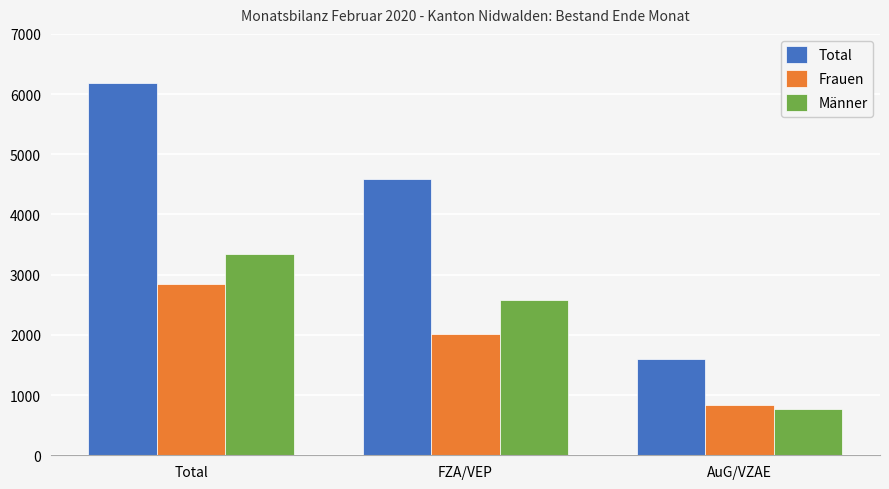

What is the maximum value shown in the chart?

6187